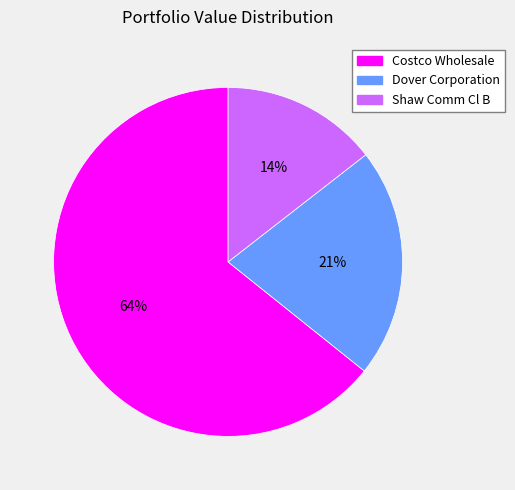

Do Shaw Comm Cl B and Costco Wholesale together represent more than half of the pie?

Yes